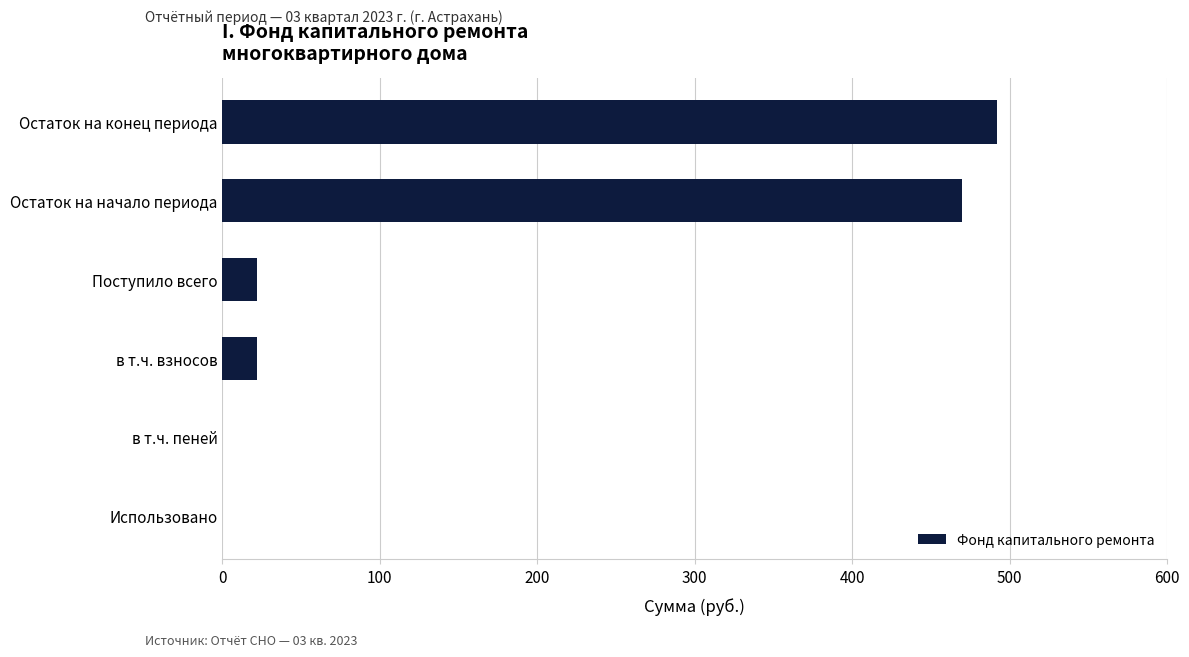

What value does the data have at Поступило всего?

22.0